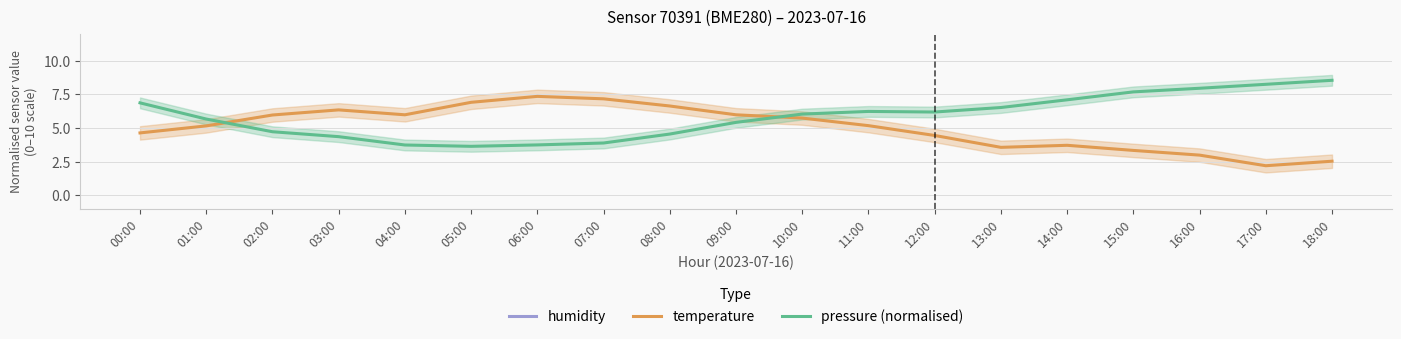

Where is the first local minimum for pressure (normalised)?

05:00